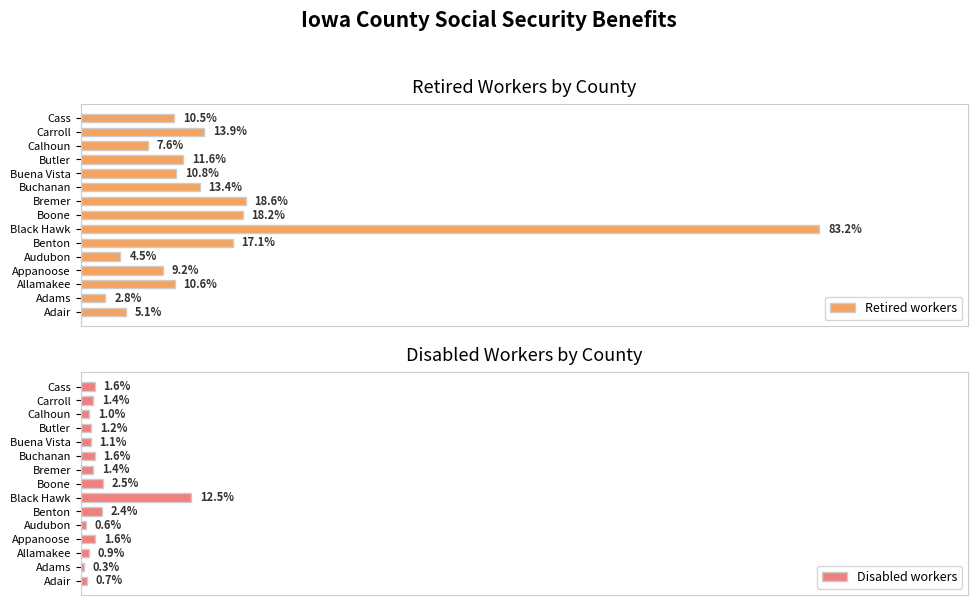

Which category has the highest value in the Retired workers series?

Black Hawk